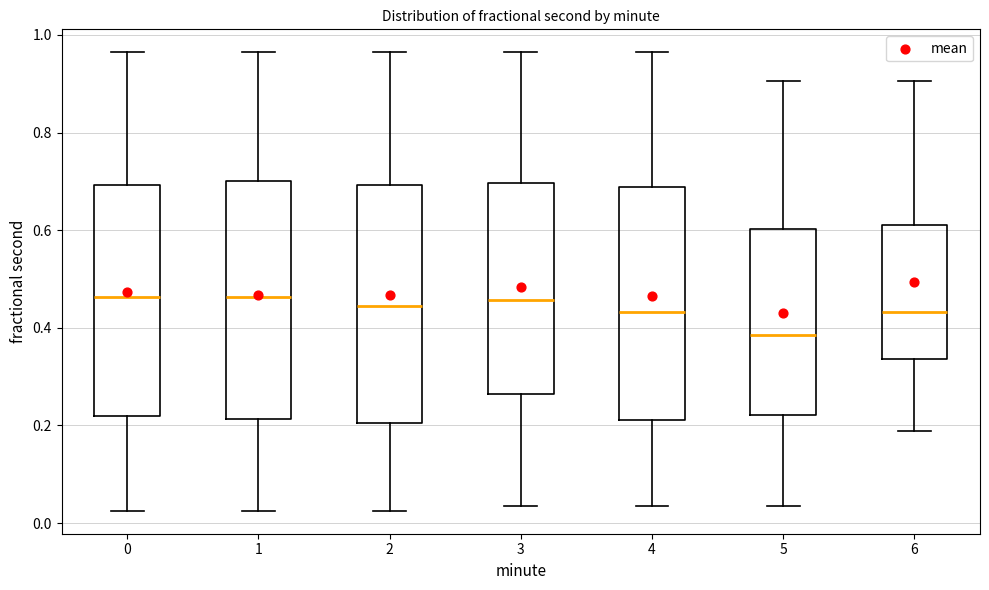

Reading left to right, transcribe this box plot: for each box, give where its median line is, the range the box spans, and where its two whiskers end, as read against the y-axis. The values are not printed on the chart, so give them approximately, as read against the axis.

0: median 0.46, box 0.22 to 0.70, whiskers 0.02 to 0.96
1: median 0.46, box 0.22 to 0.70, whiskers 0.02 to 0.96
2: median 0.44, box 0.20 to 0.70, whiskers 0.02 to 0.96
3: median 0.46, box 0.26 to 0.70, whiskers 0.04 to 0.96
4: median 0.44, box 0.22 to 0.68, whiskers 0.04 to 0.96
5: median 0.38, box 0.22 to 0.60, whiskers 0.04 to 0.90
6: median 0.44, box 0.34 to 0.62, whiskers 0.18 to 0.90